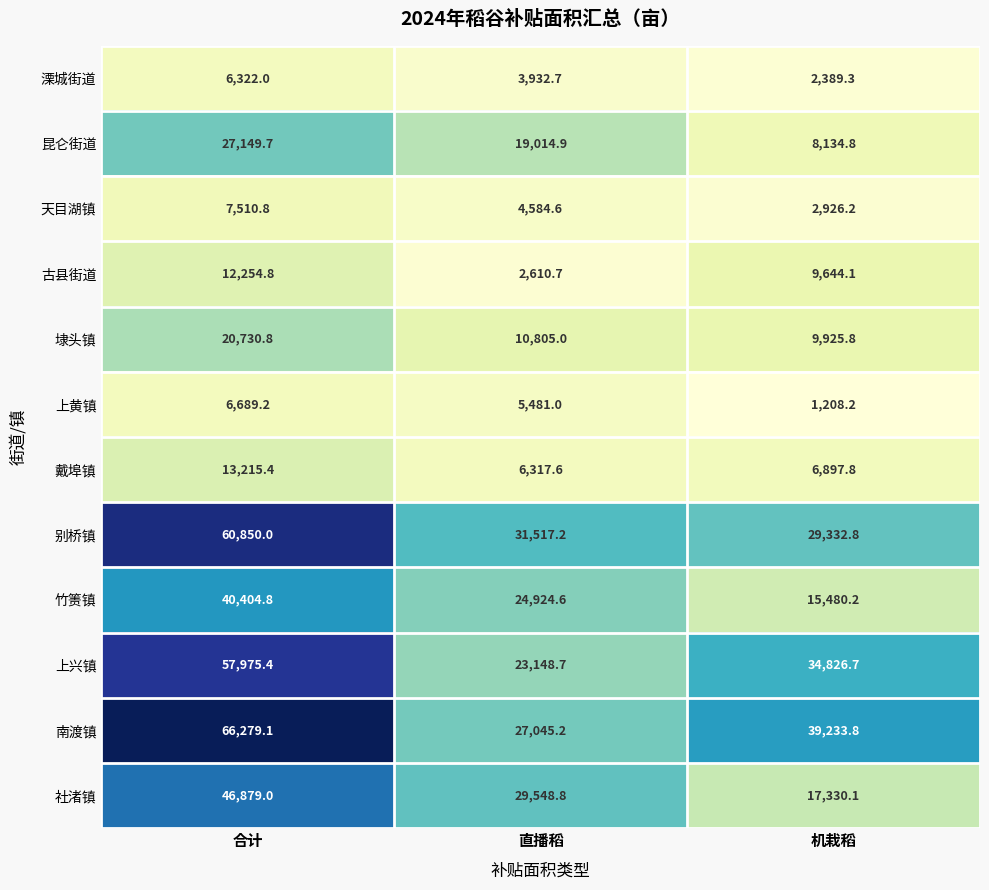

At which category does the chart reach its minimum across all series?

机栽稻